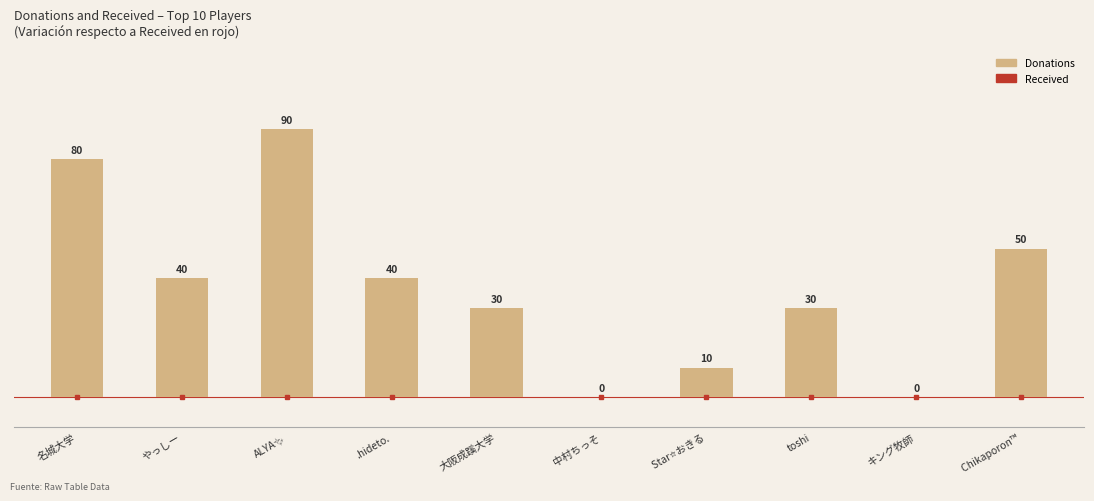

What is the sum of all values?

370